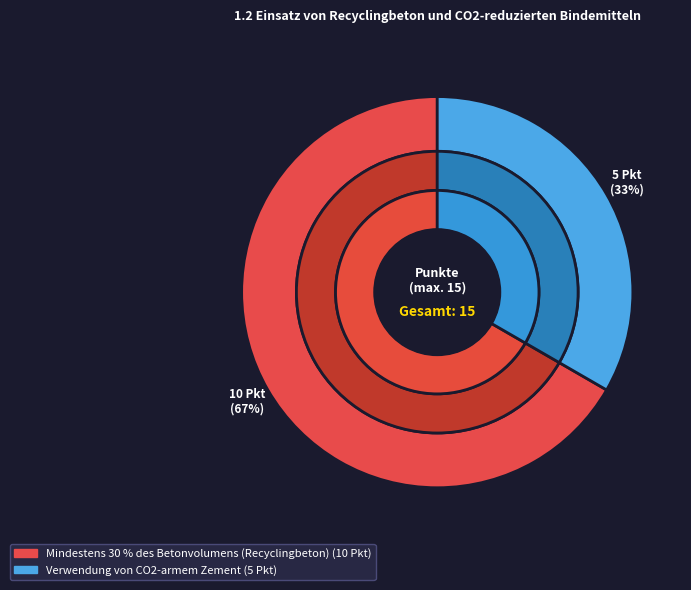

What is the largest slice in the pie chart?

Mindestens 30 % des Betonvolumens (Recyclingbeton)